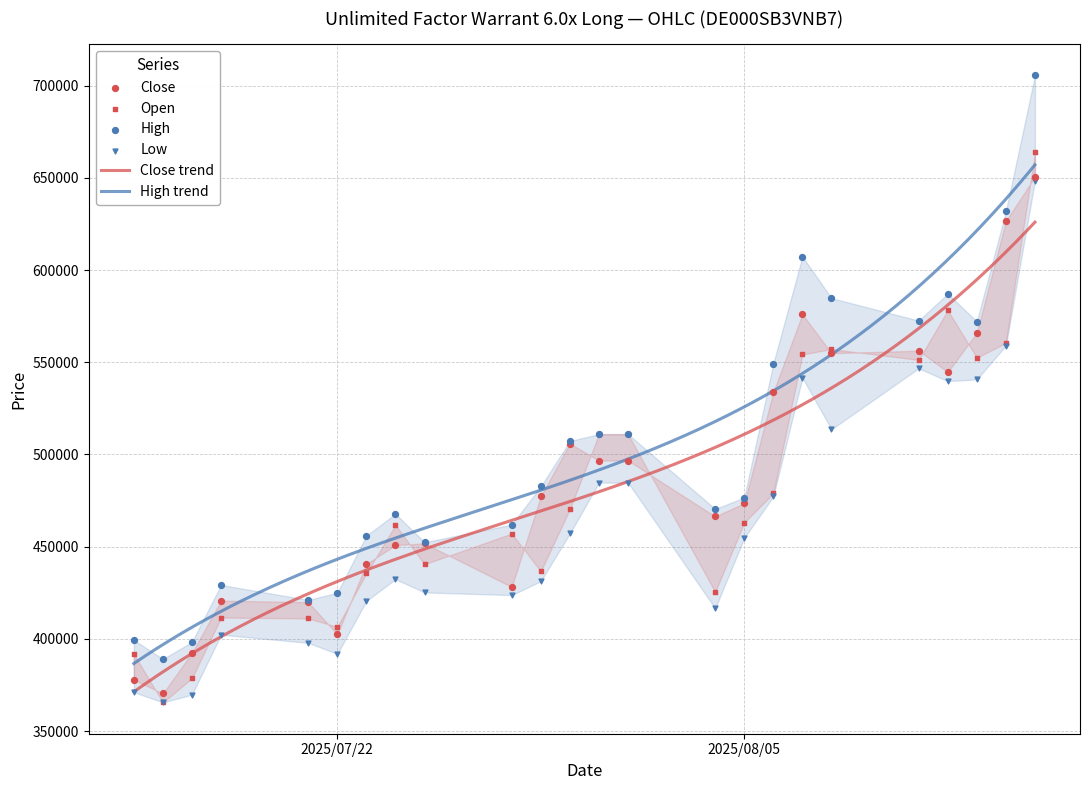

True or false: High trend and Close trend intersect in this chart.

False